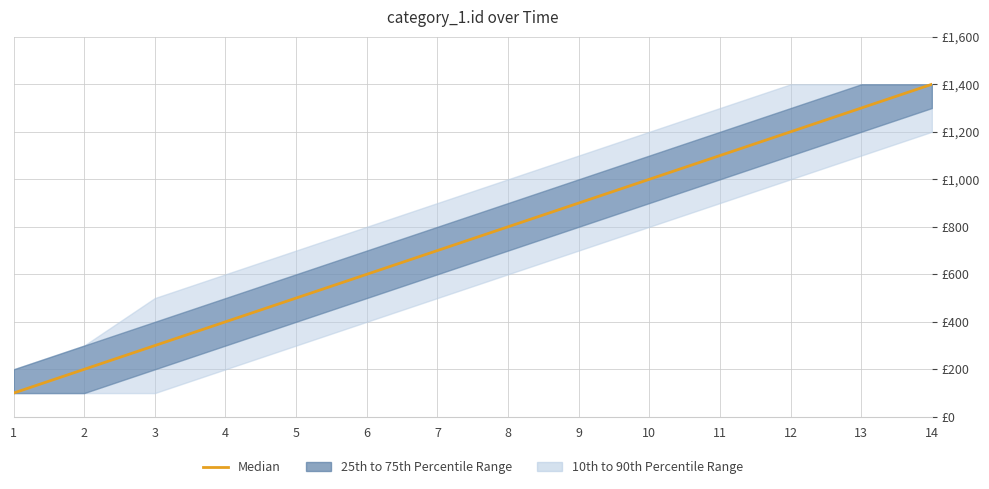

Is it true that the value at 10 is 14?

False